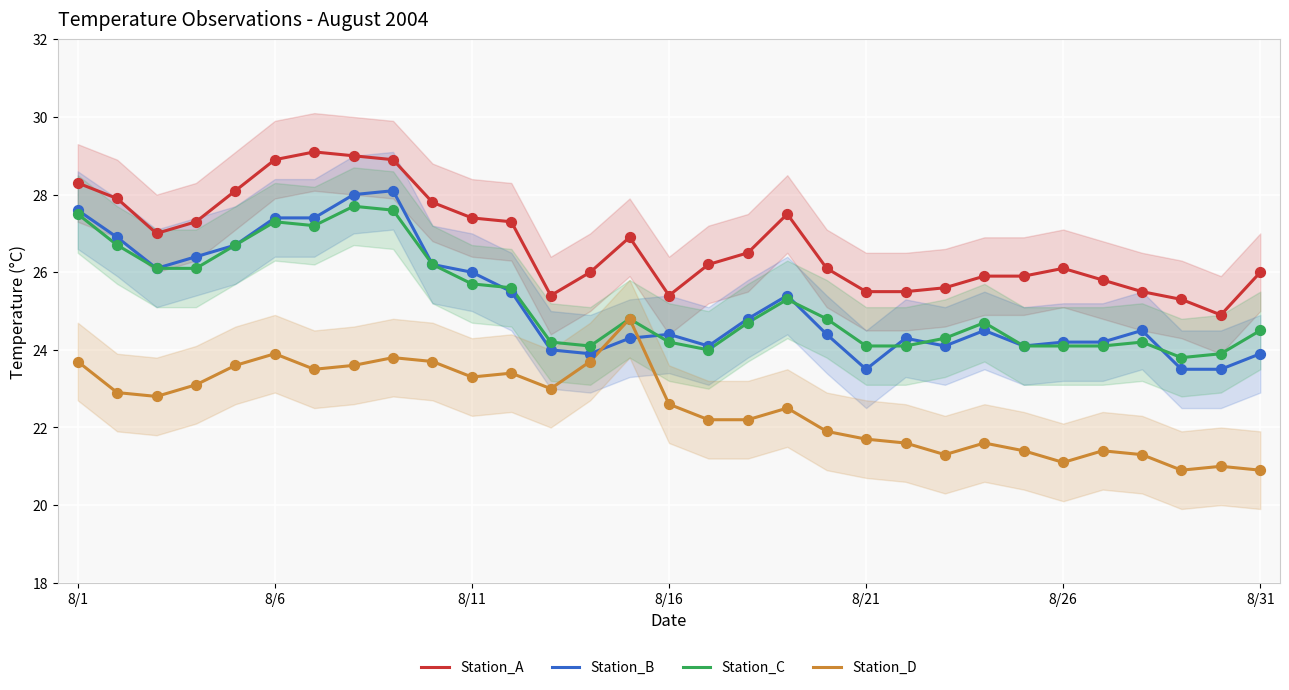

Is the value of Station_A at 7 greater than the value of Station_D at 9?

Yes